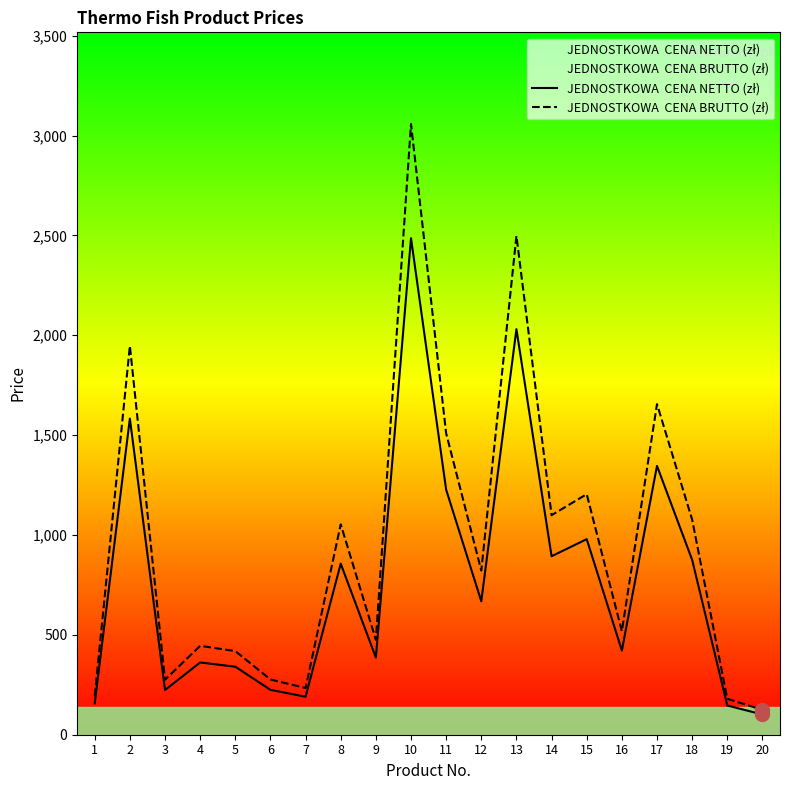

What is the sum of the JEDNOSTKOWA  CENA NETTO (zł) values at 16 and 10?

2907.6